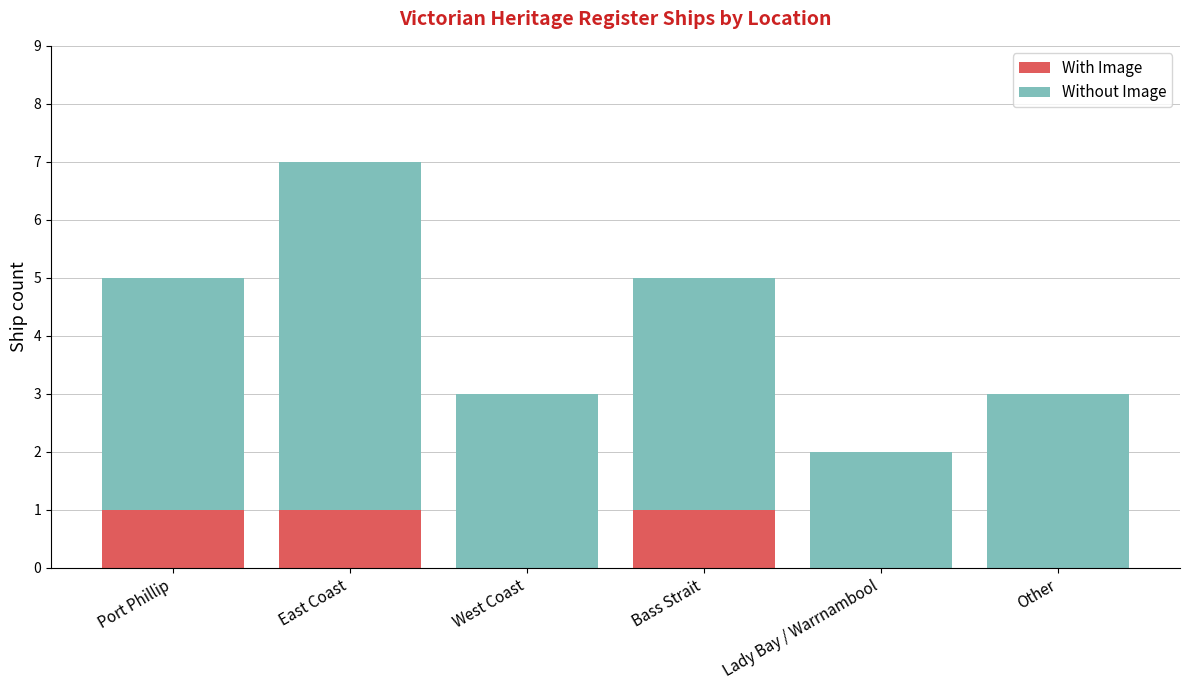

Reading right to left, list the values for the With Image series.

Other=0	Lady Bay / Warrnambool=0	Bass Strait=1	West Coast=0	East Coast=1	Port Phillip=1